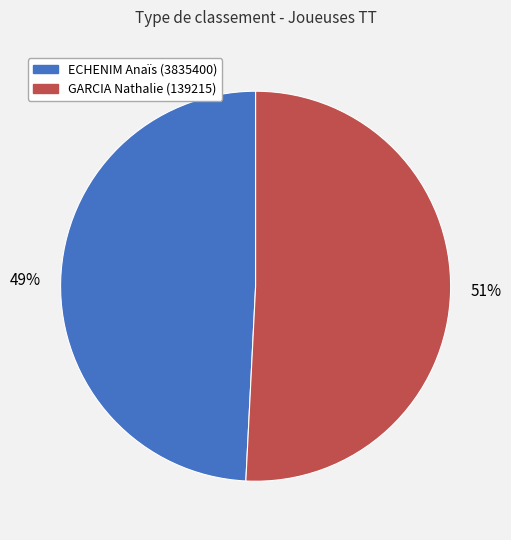

Combined, do ECHENIM Anaïs (3835400) and GARCIA Nathalie (139215) account for over 50%?

Yes